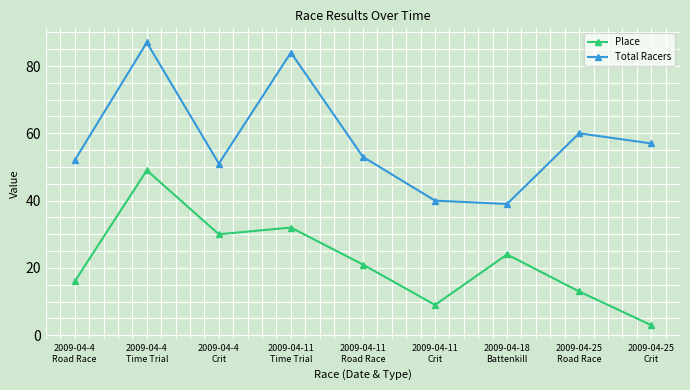

What is the label of the 9th point from the left?

2009-04-25
Crit